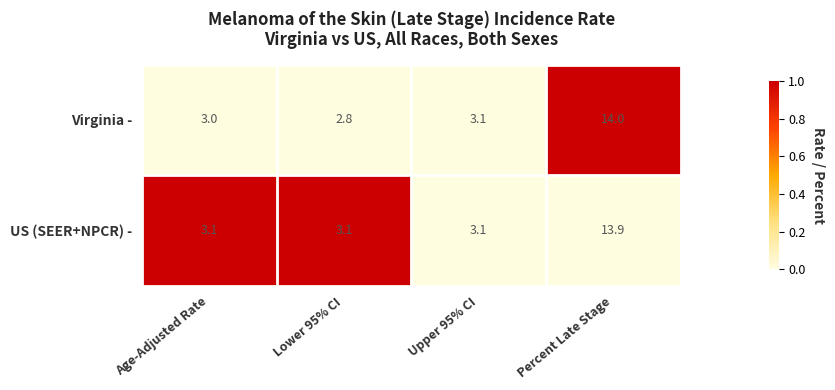

List the labels in order of Virginia - value, smallest first.

Lower 95% CI, Age-Adjusted Rate, Upper 95% CI, Percent Late Stage